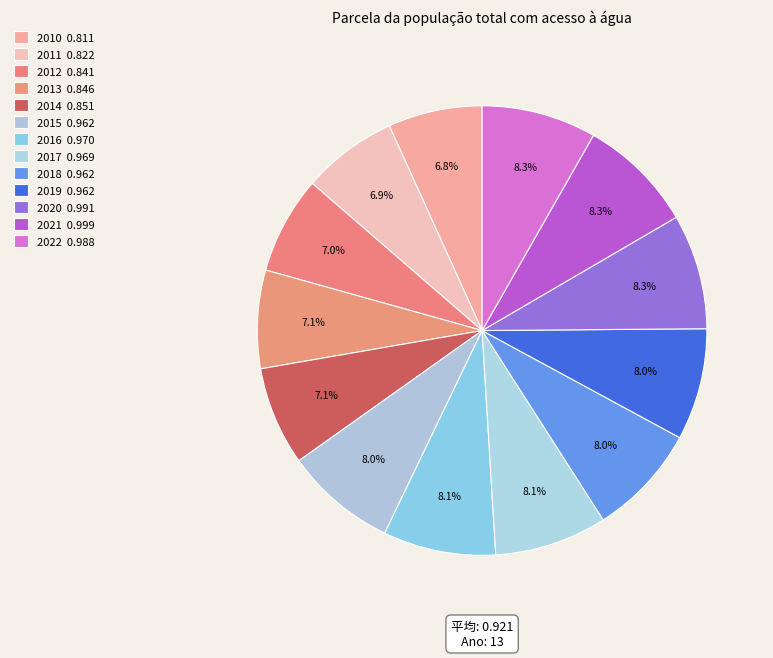

How many segments does this pie chart have?

13